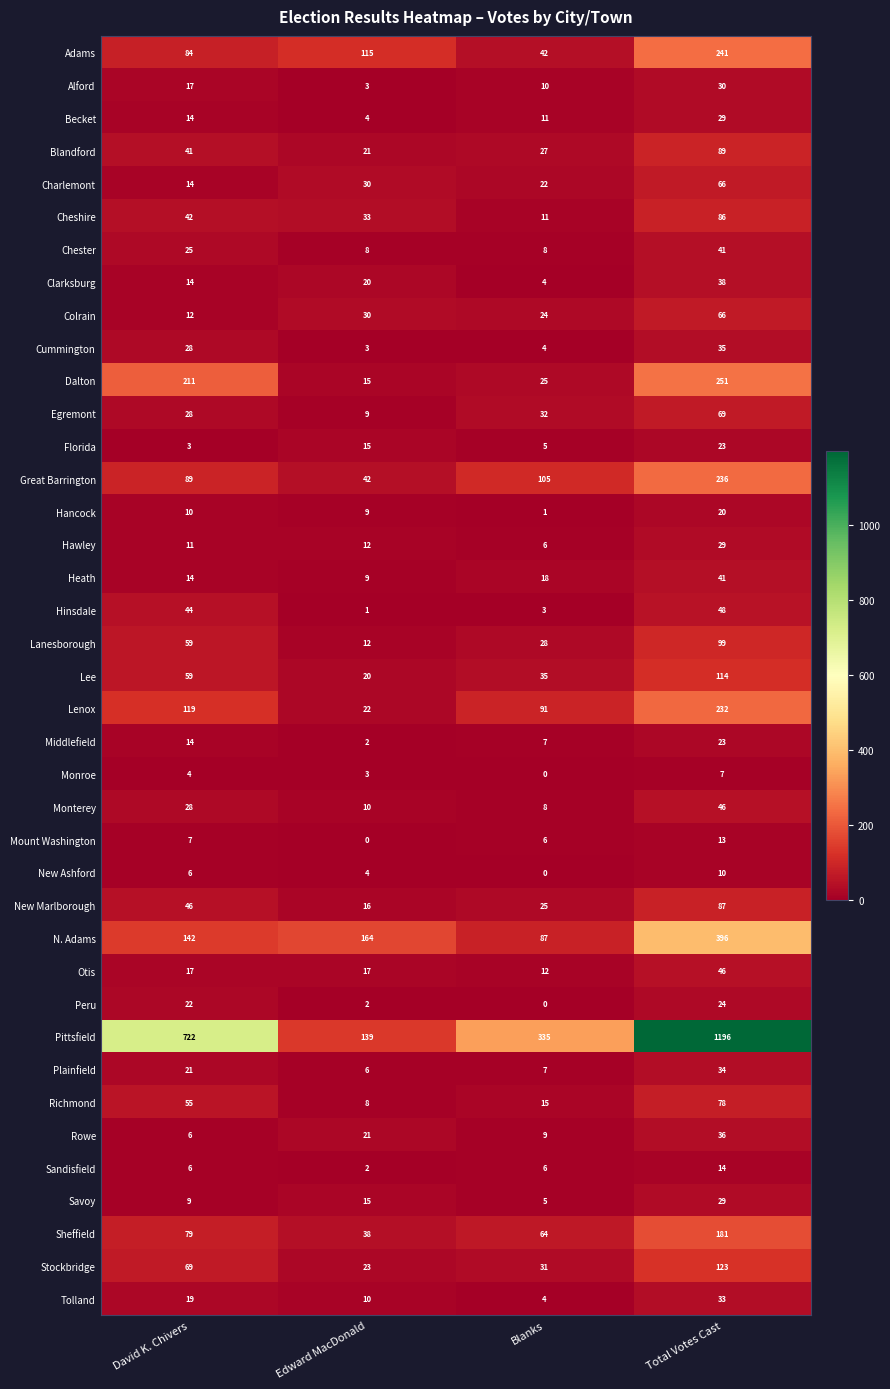

What is the greatest value displayed?

1196